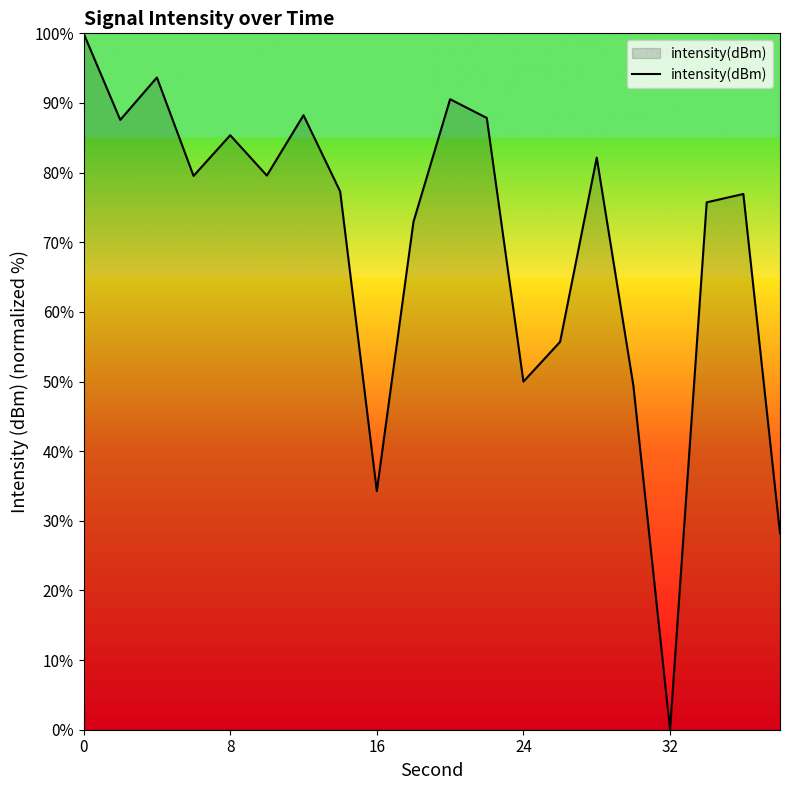

What is the difference between the maximum and minimum values?

100.0